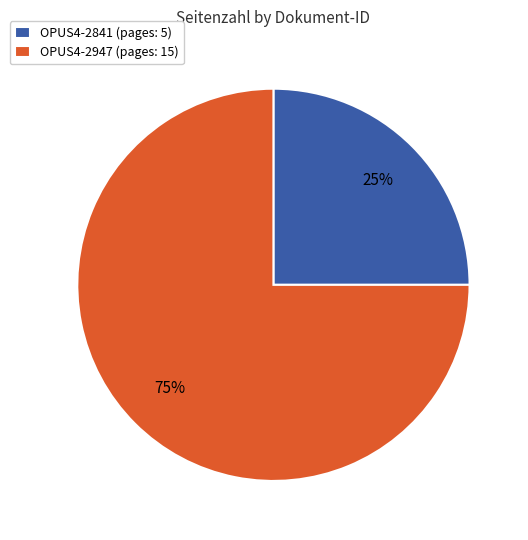

How many segments does this pie chart have?

2